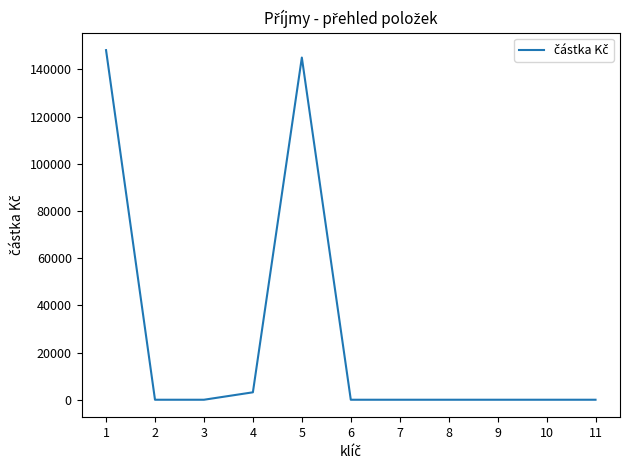

The chart shows a value of 87286 at 8. True or false?

False